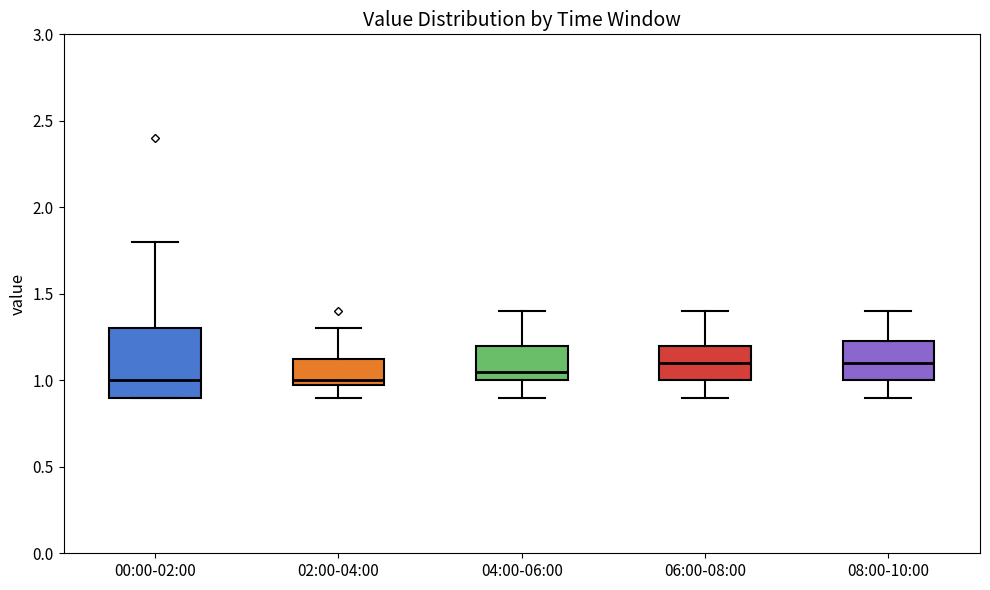

Reading left to right, transcribe this box plot: for each box, give where its median line is, the range the box spans, and where its two whiskers end, as read against the y-axis. The values are not printed on the chart, so give them approximately, as read against the axis.

00:00-02:00: median 1.00, box 0.90 to 1.30, whiskers 0.90 to 1.80
02:00-04:00: median 1.00 (just above the box's lower edge), box 1.00 to 1.15, whiskers 0.90 to 1.30
04:00-06:00: median 1.05, box 1.00 to 1.20, whiskers 0.90 to 1.40
06:00-08:00: median 1.10, box 1.00 to 1.20, whiskers 0.90 to 1.40
08:00-10:00: median 1.10, box 1.00 to 1.25, whiskers 0.90 to 1.40